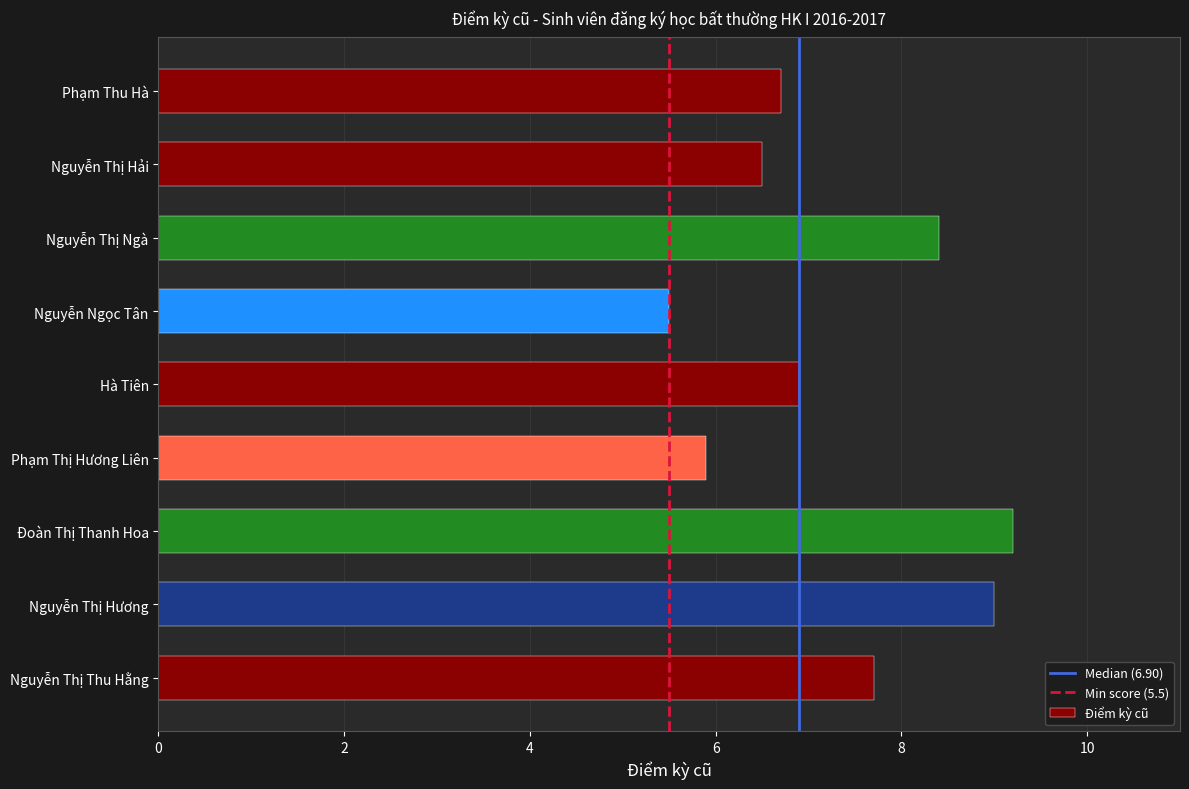

List the labels in order of value, smallest first.

Nguyễn Ngọc Tân, Phạm Thị Hương Liên, Nguyễn Thị Hải, Phạm Thu Hà, Hà Tiên, Nguyễn Thị Thu Hằng, Nguyễn Thị Ngà, Nguyễn Thị Hương, Đoàn Thị Thanh Hoa